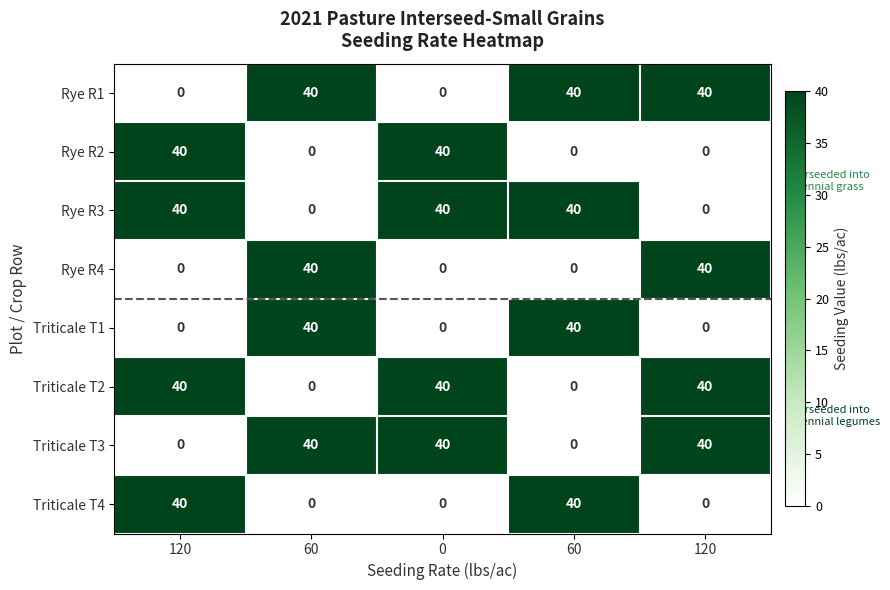

Which category has the lowest value across all series?

120